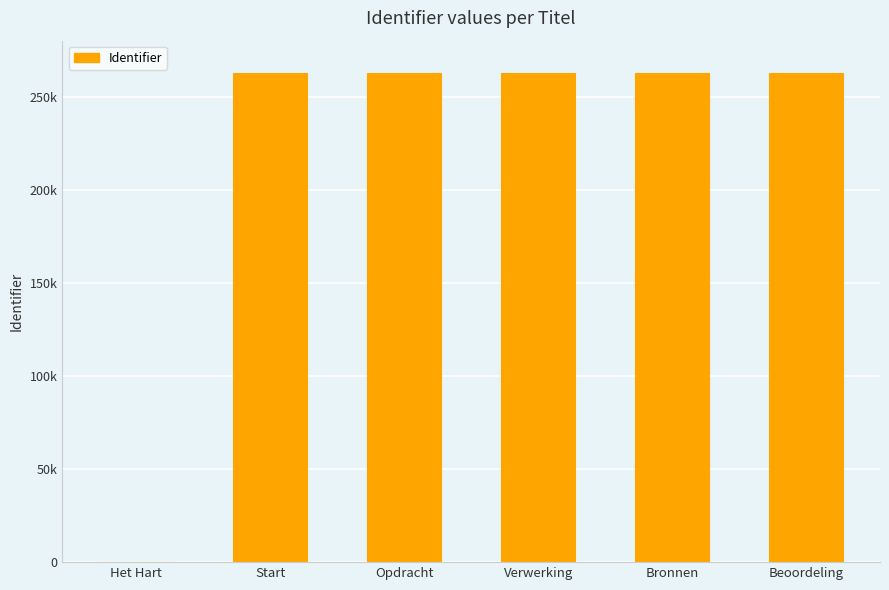

Reading right to left, what are all the values shown in this chart?

262467	262468	262466	262465	262463	0